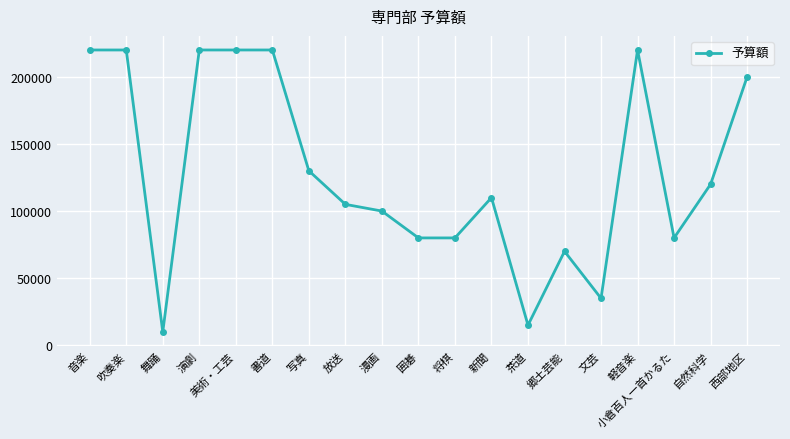

How many series are shown in this chart?

1